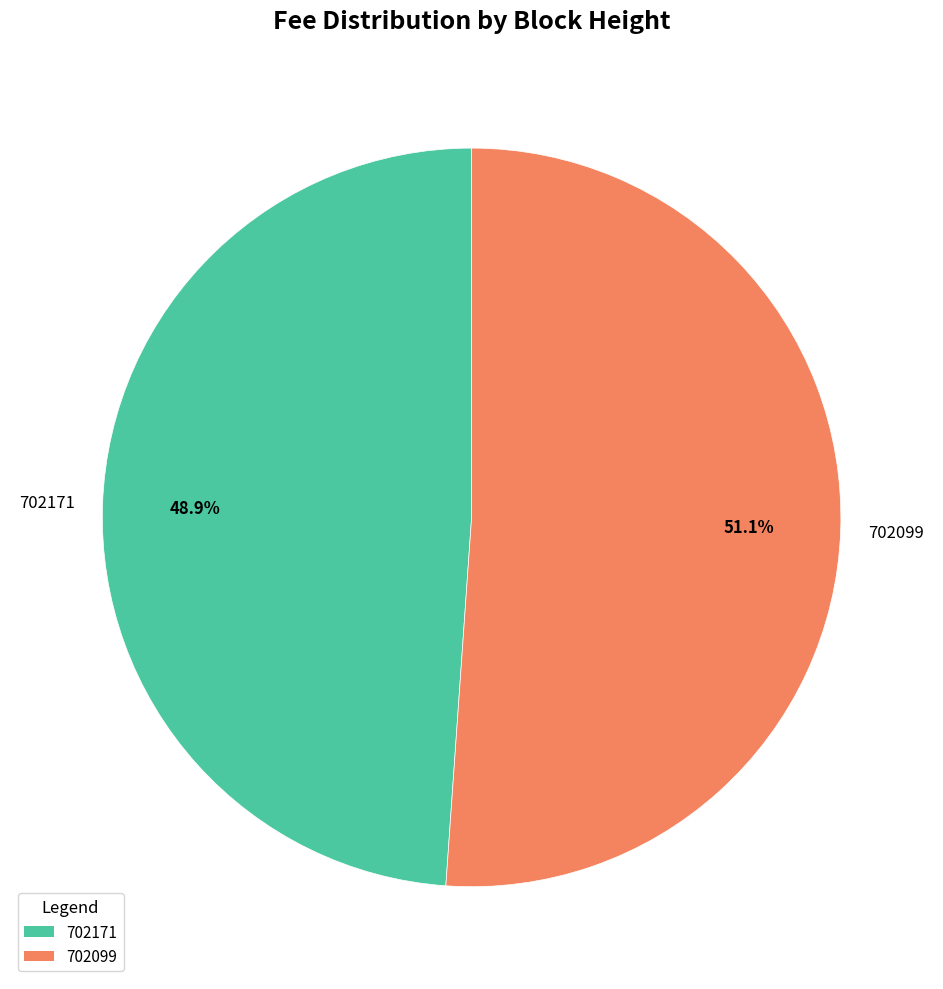

Which slice represents more than half of the pie?

702099